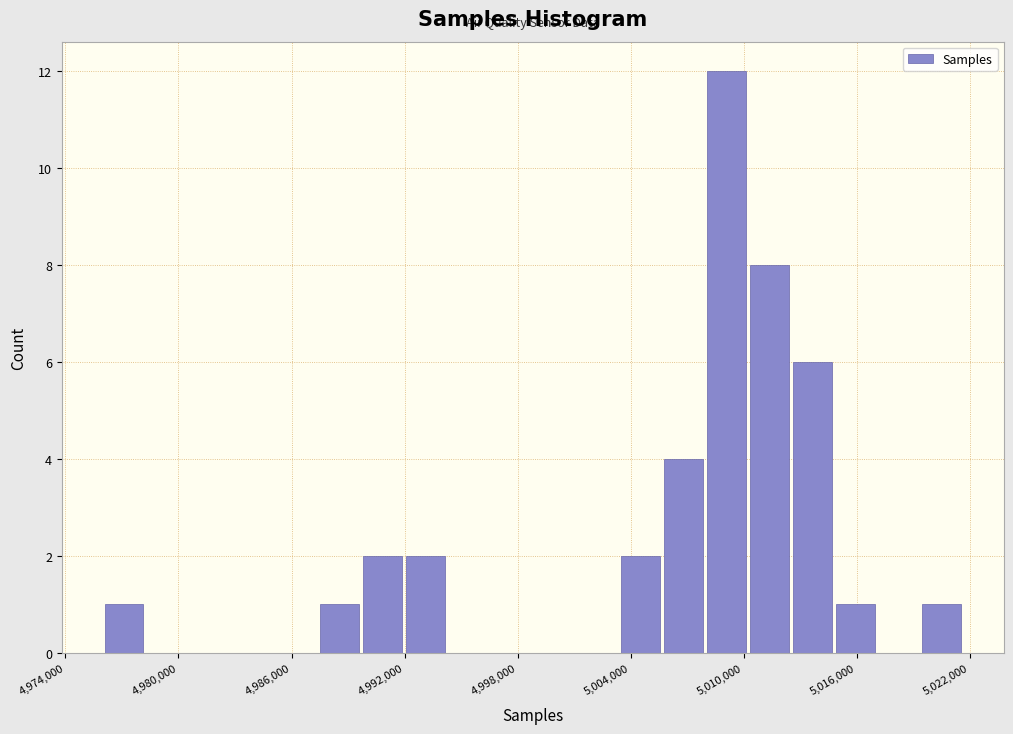

Read against the x-axis, roughly where is the centre of the tallest bar?

5009000